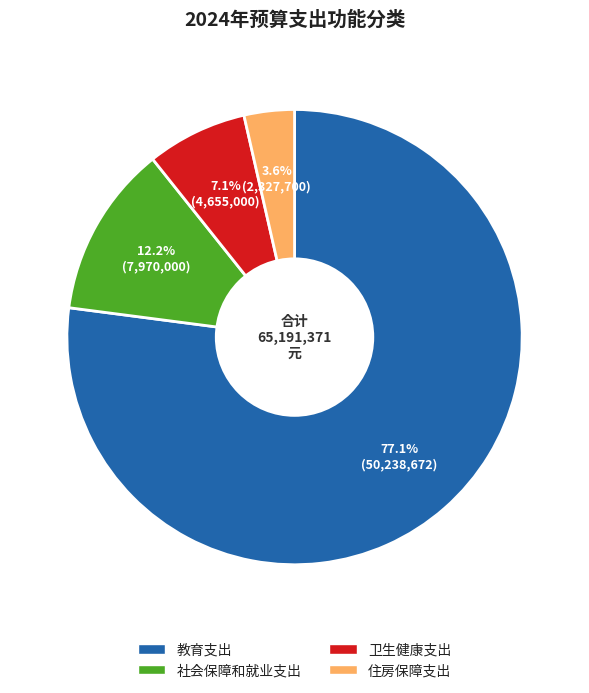

Is it true that 教育支出 is 85% of the pie?

False